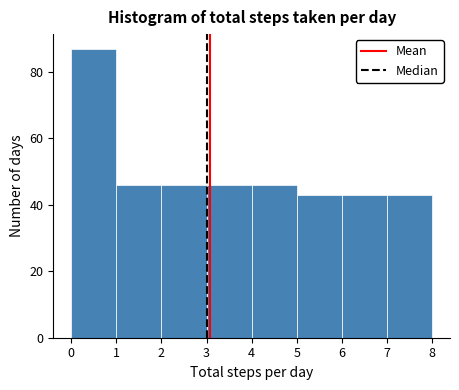

What is the height of the bar covering 1 to 2 on the x-axis? The values are not printed on the chart, so give them approximately, as read against the axis.

46